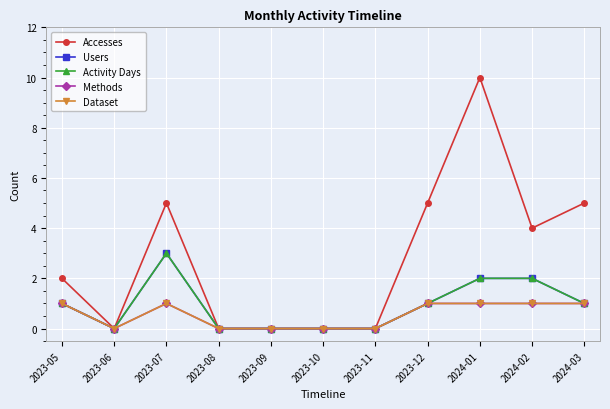

What is the average value of the Methods series?

1